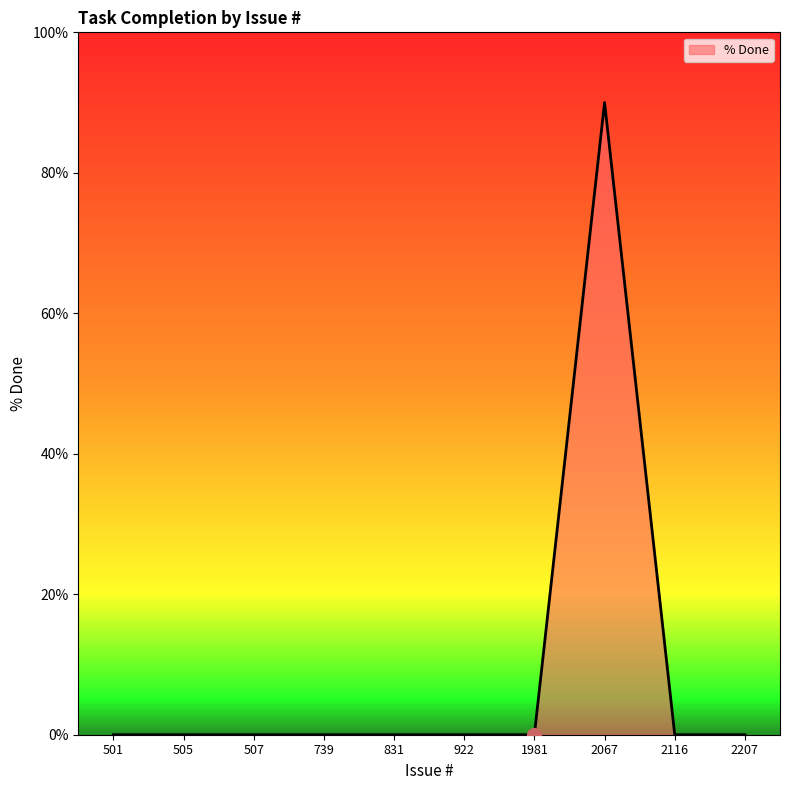

The chart shows a value of 0 at 505. True or false?

True